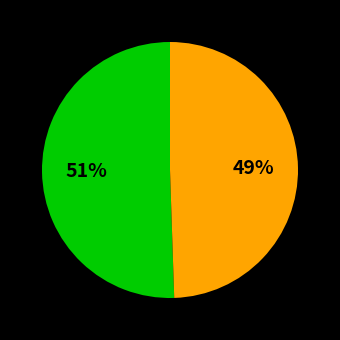

To the nearest percent, what is the average slice percentage?

50%